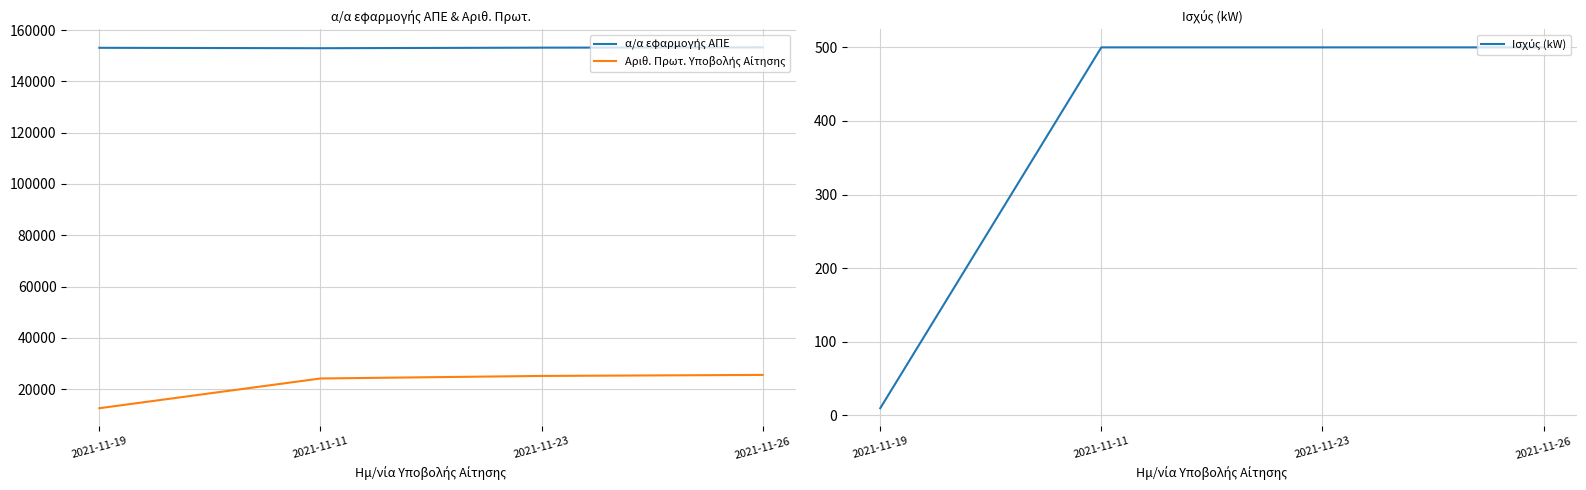

What value does the Ισχύς (kW) series have at 2021-11-26?

499.9